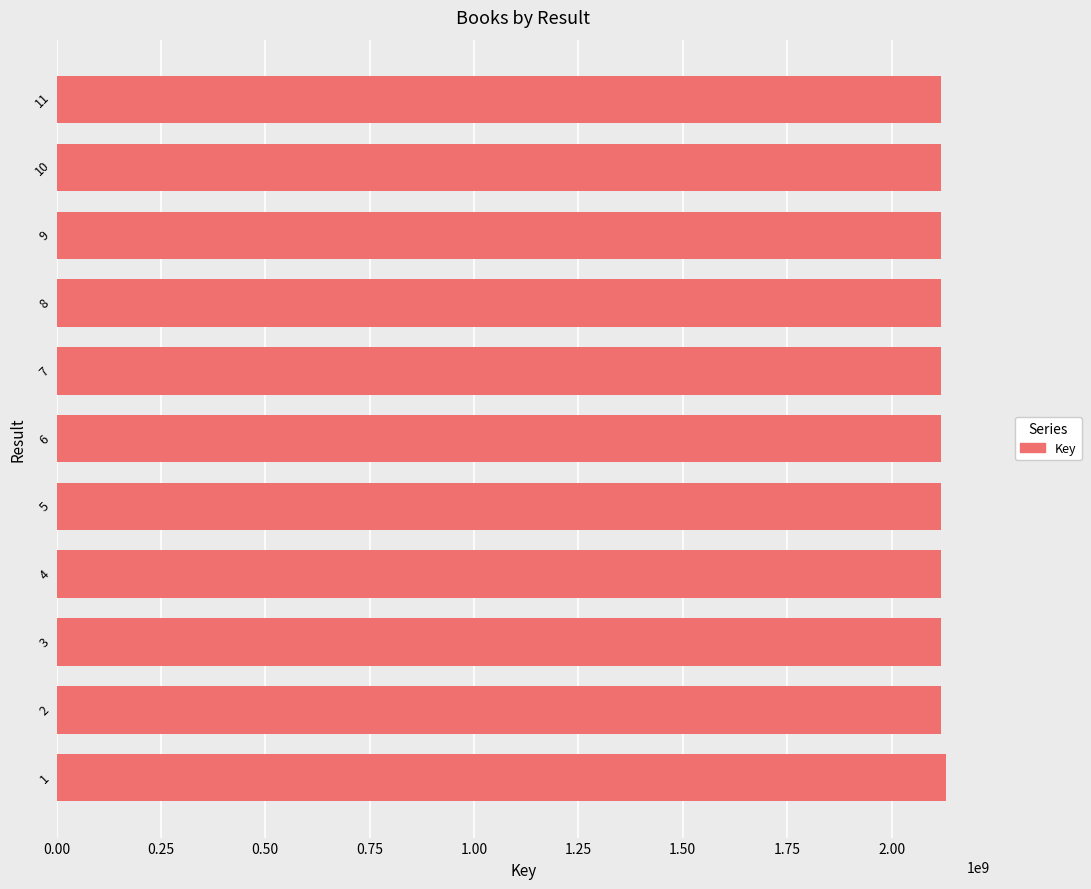

What is the average value?

2119032773